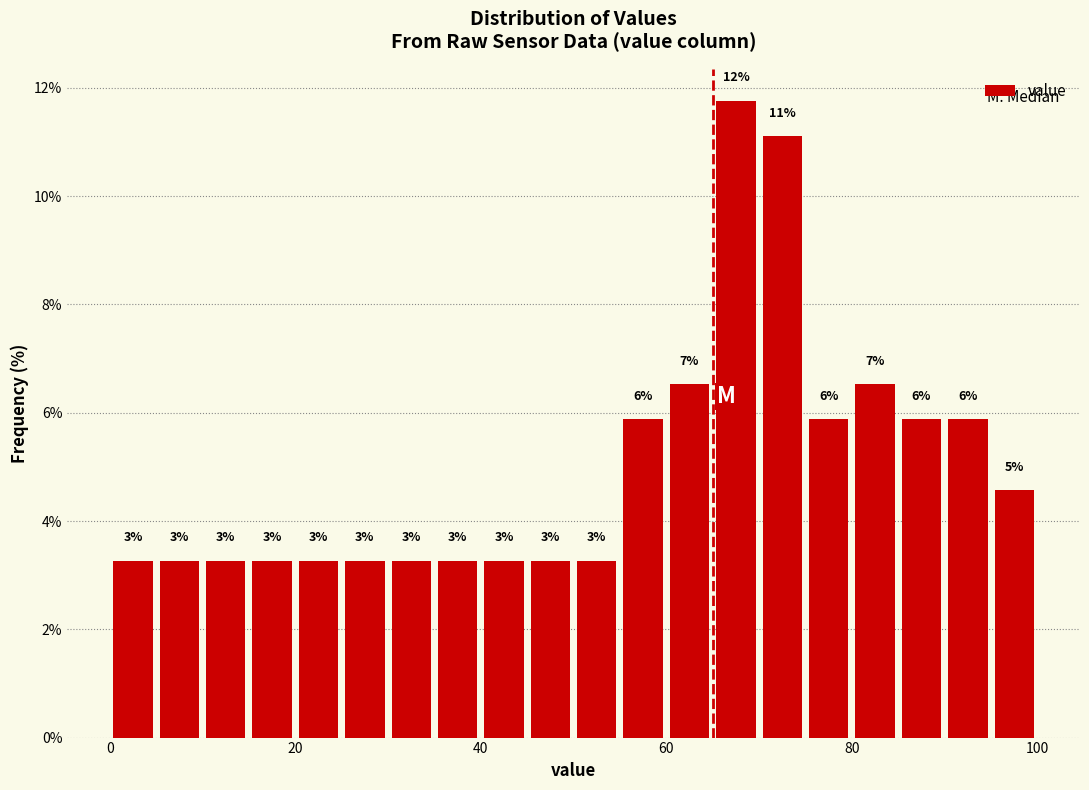

Around what value on the x-axis is the tallest bar? Give the approximate position of its centre, as read against the axis.

68